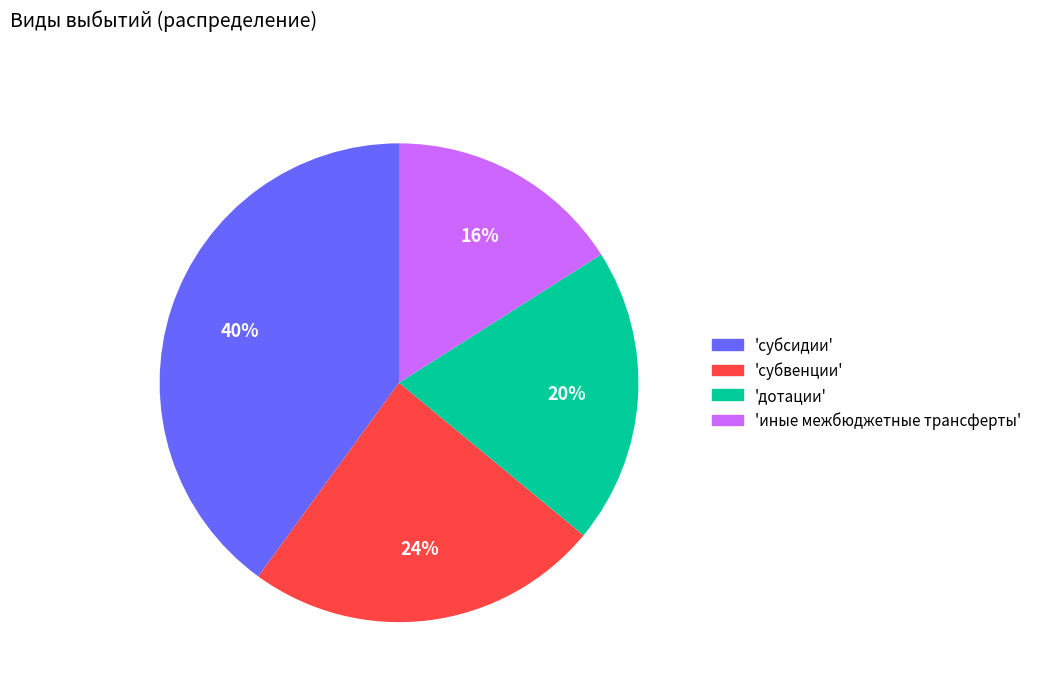

Is there any slice that represents more than half of the pie?

No